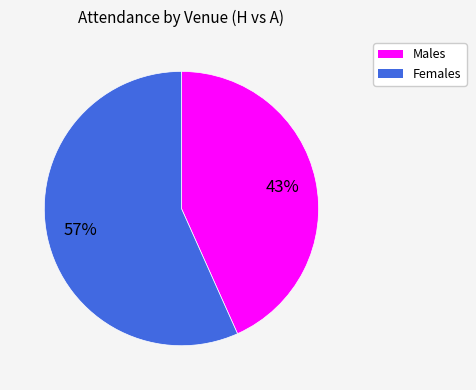

Do Males and Females together represent more than half of the pie?

Yes